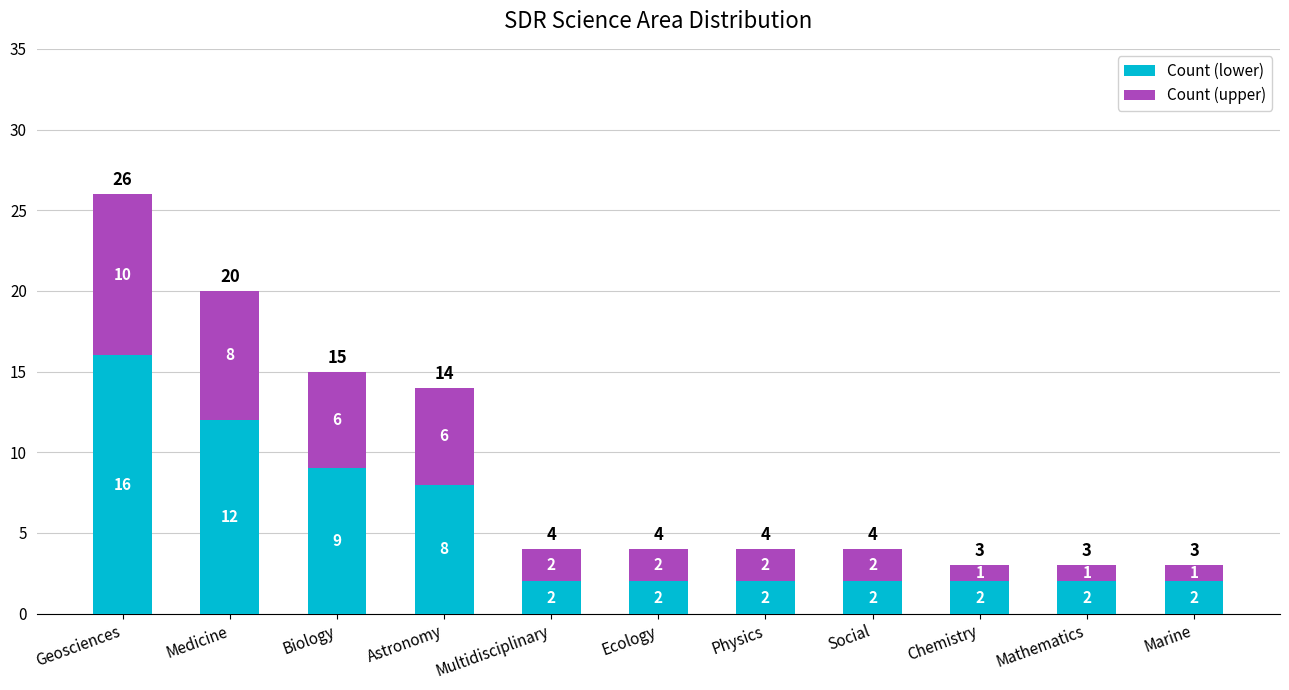

Is it true that Count (lower) equals 2 at Multidisciplinary?

True